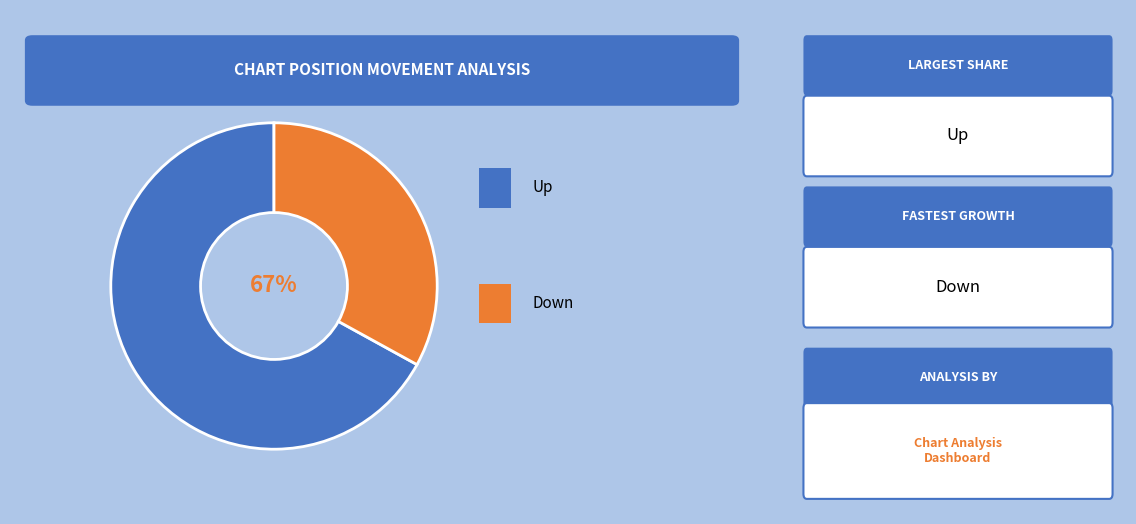

To the nearest percent, what portion does down represent?

33%